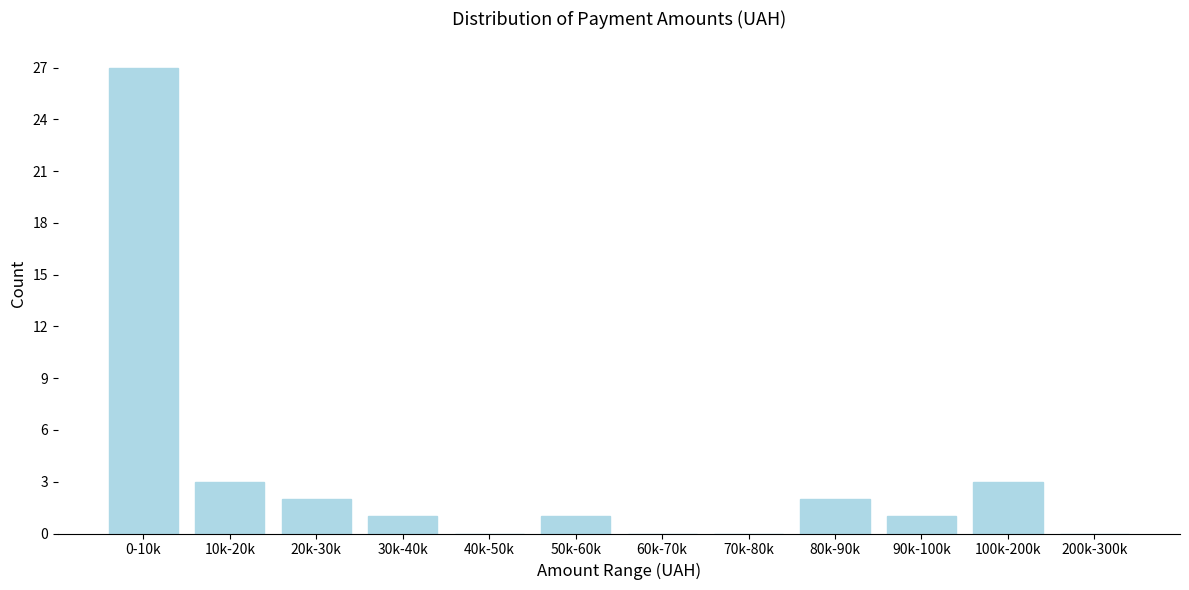

Reading left to right, transcribe all the data shown in this chart.

0-10k=27	10k-20k=3	20k-30k=2	30k-40k=1	40k-50k=0	50k-60k=1	60k-70k=0	70k-80k=0	80k-90k=2	90k-100k=1	100k-200k=3	200k-300k=0